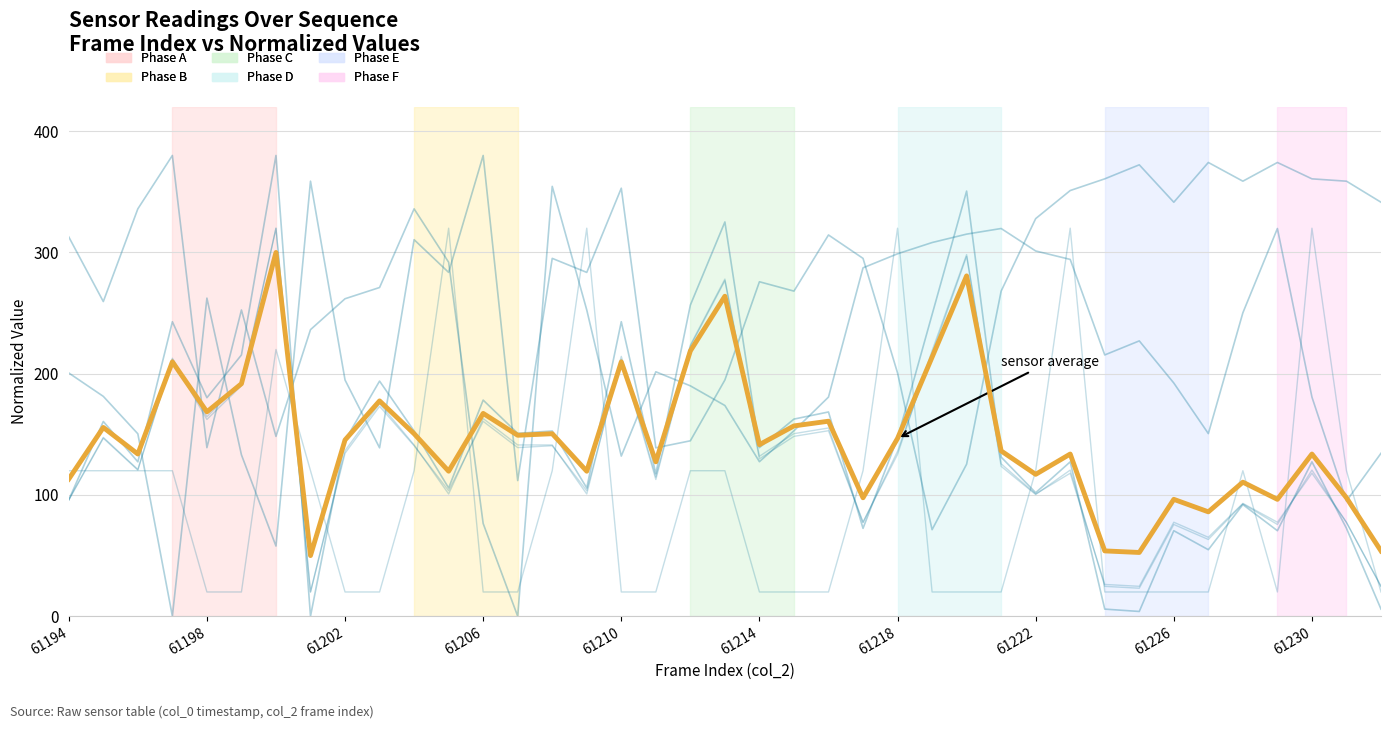

Is this an area chart (filled region under the line)?

No